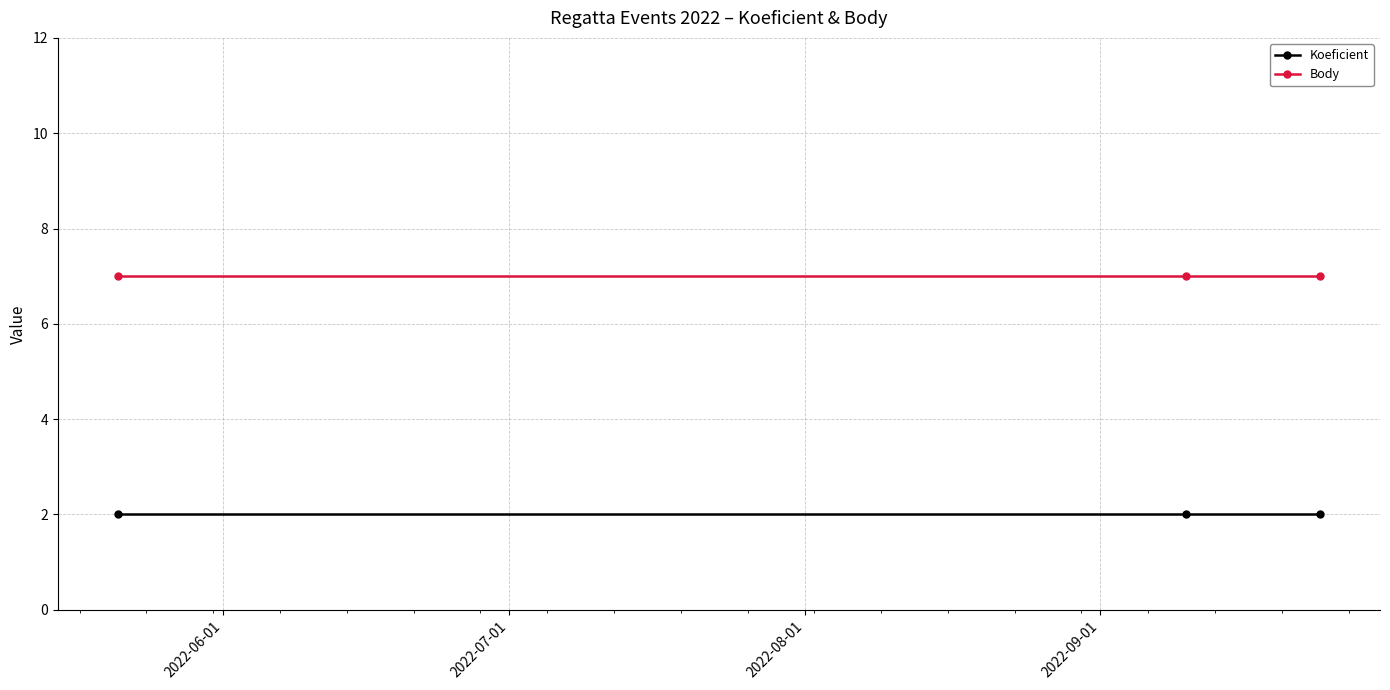

What are all the series names shown in the legend?

Koeficient, Body